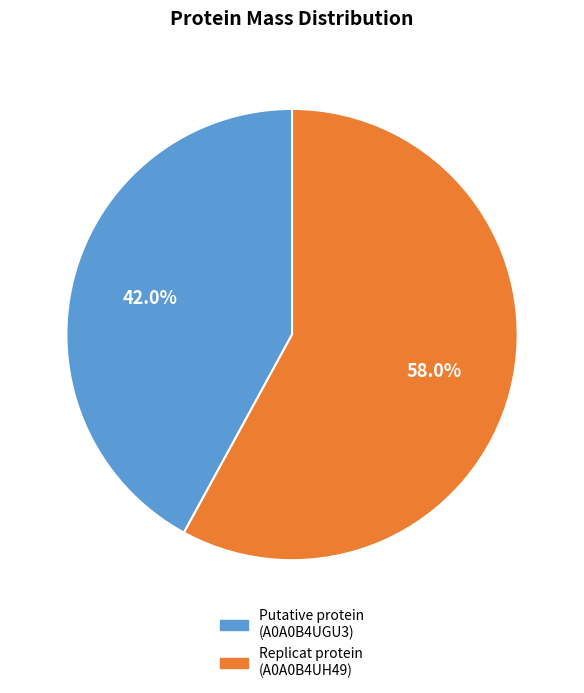

Is there a majority slice in this chart?

Yes